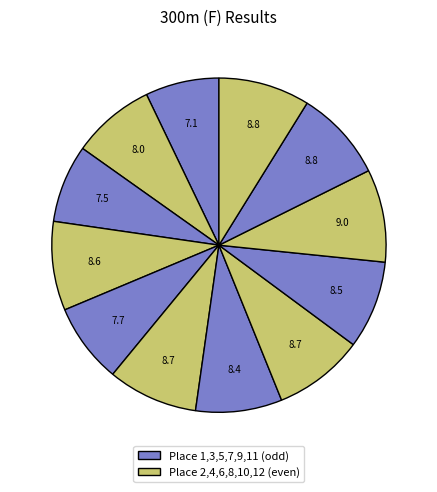

Count the number of slices in the pie.

12